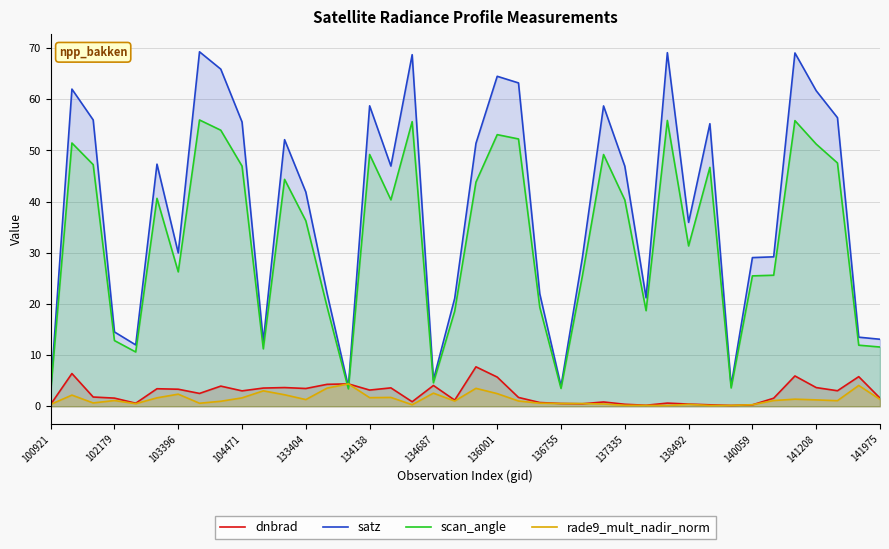

Which series has the widest spread of values?

satz